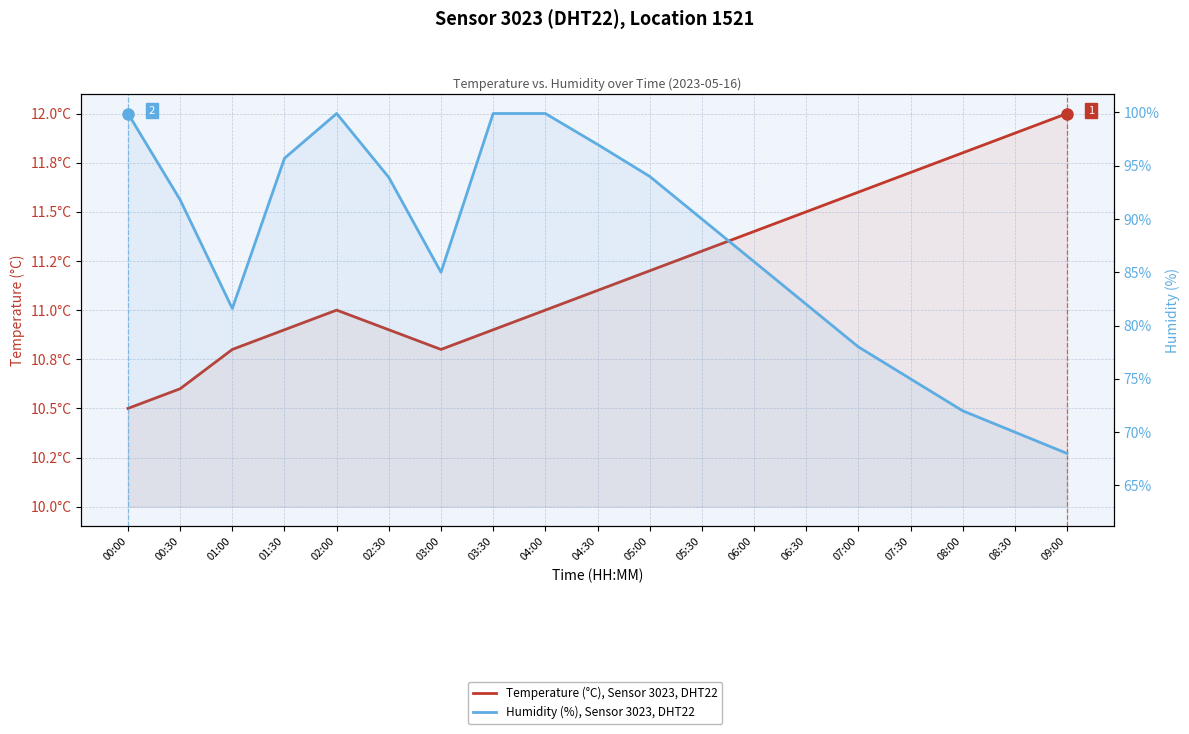

How many lines are shown in the chart?

2